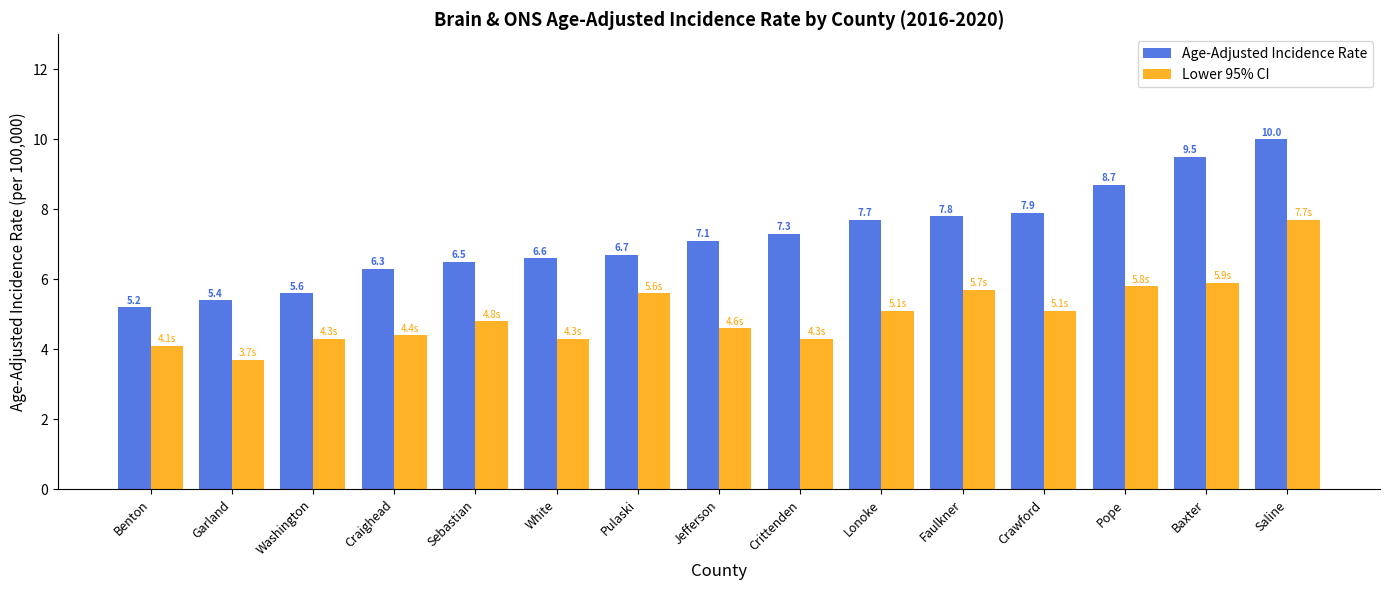

What is the label of the 8th bar from the right?

Jefferson